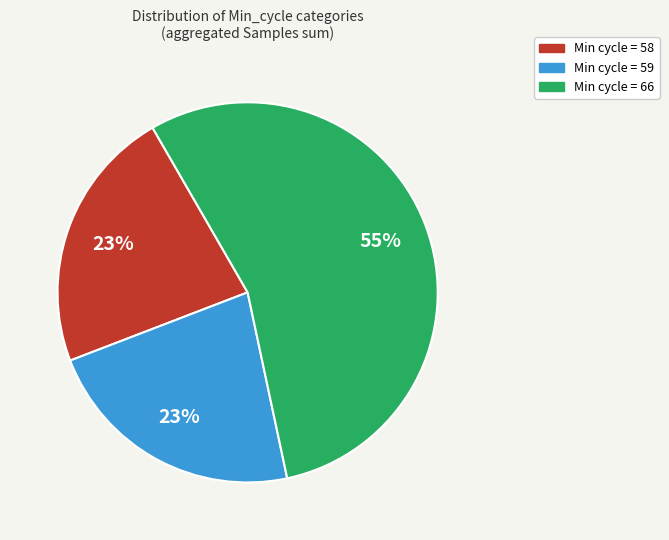

To the nearest percent, what is the difference between the largest and smallest slice percentages?

32%